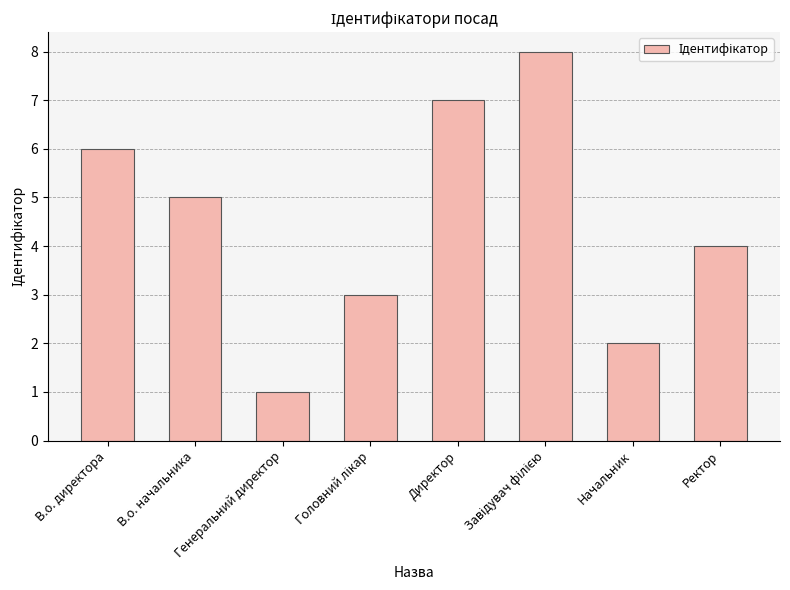

What is the maximum value shown in the chart?

8